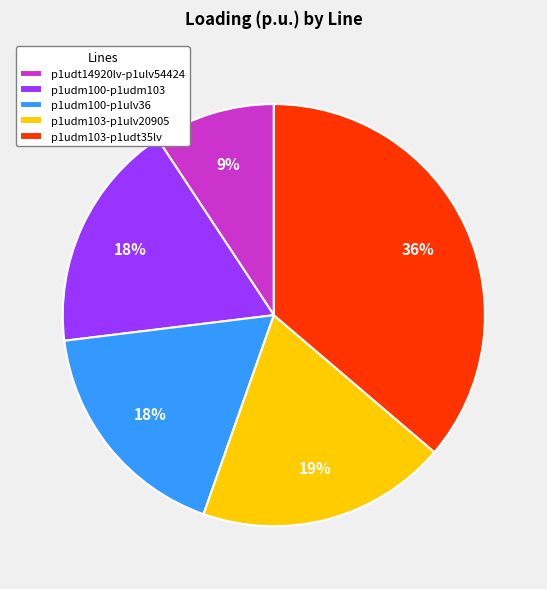

How many slices are in this pie chart?

5